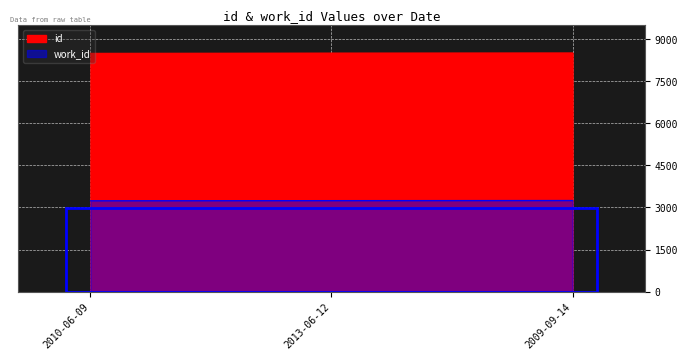

What is the value of the id point at the 3rd from the left?

8506